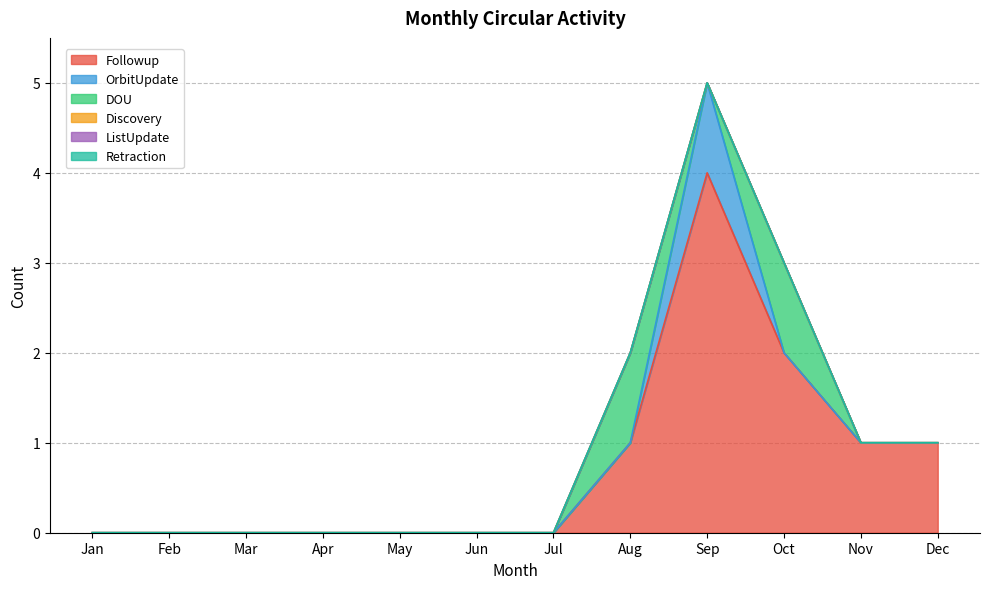

Reading left to right, extract all data points from this chart.

Followup: Jan=0	Feb=0	Mar=0	Apr=0	May=0	Jun=0	Jul=0	Aug=1	Sep=4	Oct=2	Nov=1	Dec=1
OrbitUpdate: Jan=0	Feb=0	Mar=0	Apr=0	May=0	Jun=0	Jul=0	Aug=0	Sep=1	Oct=0	Nov=0	Dec=0
DOU: Jan=0	Feb=0	Mar=0	Apr=0	May=0	Jun=0	Jul=0	Aug=1	Sep=0	Oct=1	Nov=0	Dec=0
Discovery: Jan=0	Feb=0	Mar=0	Apr=0	May=0	Jun=0	Jul=0	Aug=0	Sep=0	Oct=0	Nov=0	Dec=0
ListUpdate: Jan=0	Feb=0	Mar=0	Apr=0	May=0	Jun=0	Jul=0	Aug=0	Sep=0	Oct=0	Nov=0	Dec=0
Retraction: Jan=0	Feb=0	Mar=0	Apr=0	May=0	Jun=0	Jul=0	Aug=0	Sep=0	Oct=0	Nov=0	Dec=0